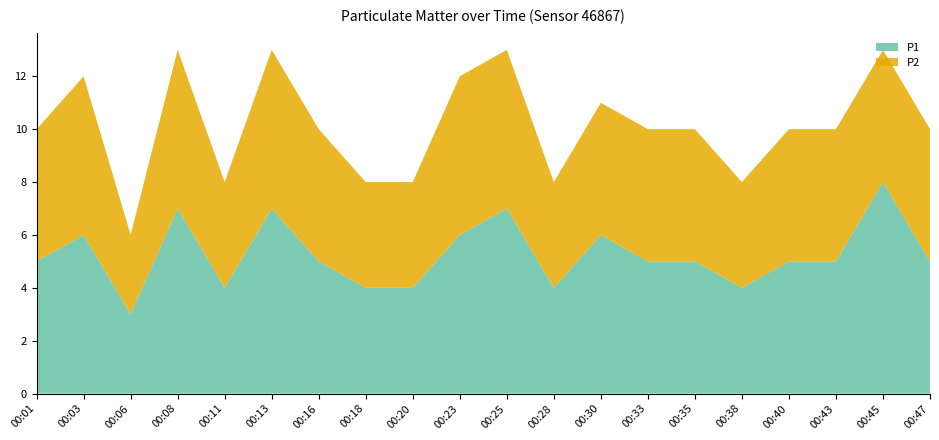

Reading left to right, list all the values displayed in this chart.

P1: 5	6	3	7	4	7	5	4	4	6	7	4	6	5	5	4	5	5	8	5
P2: 5	6	3	6	4	6	5	4	4	6	6	4	5	5	5	4	5	5	5	5